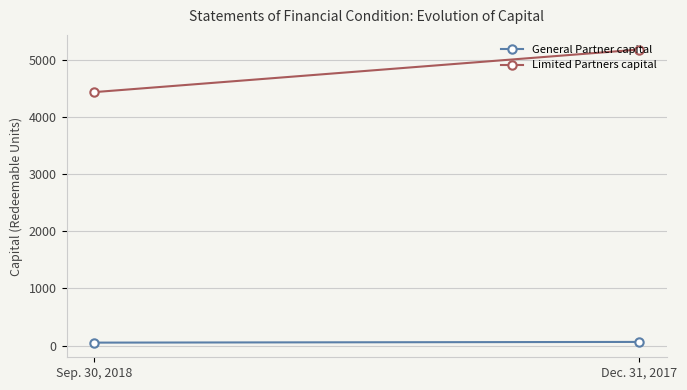

Rank the series at Dec. 31, 2017 from highest to lowest value.

Limited Partners capital, General Partner capital